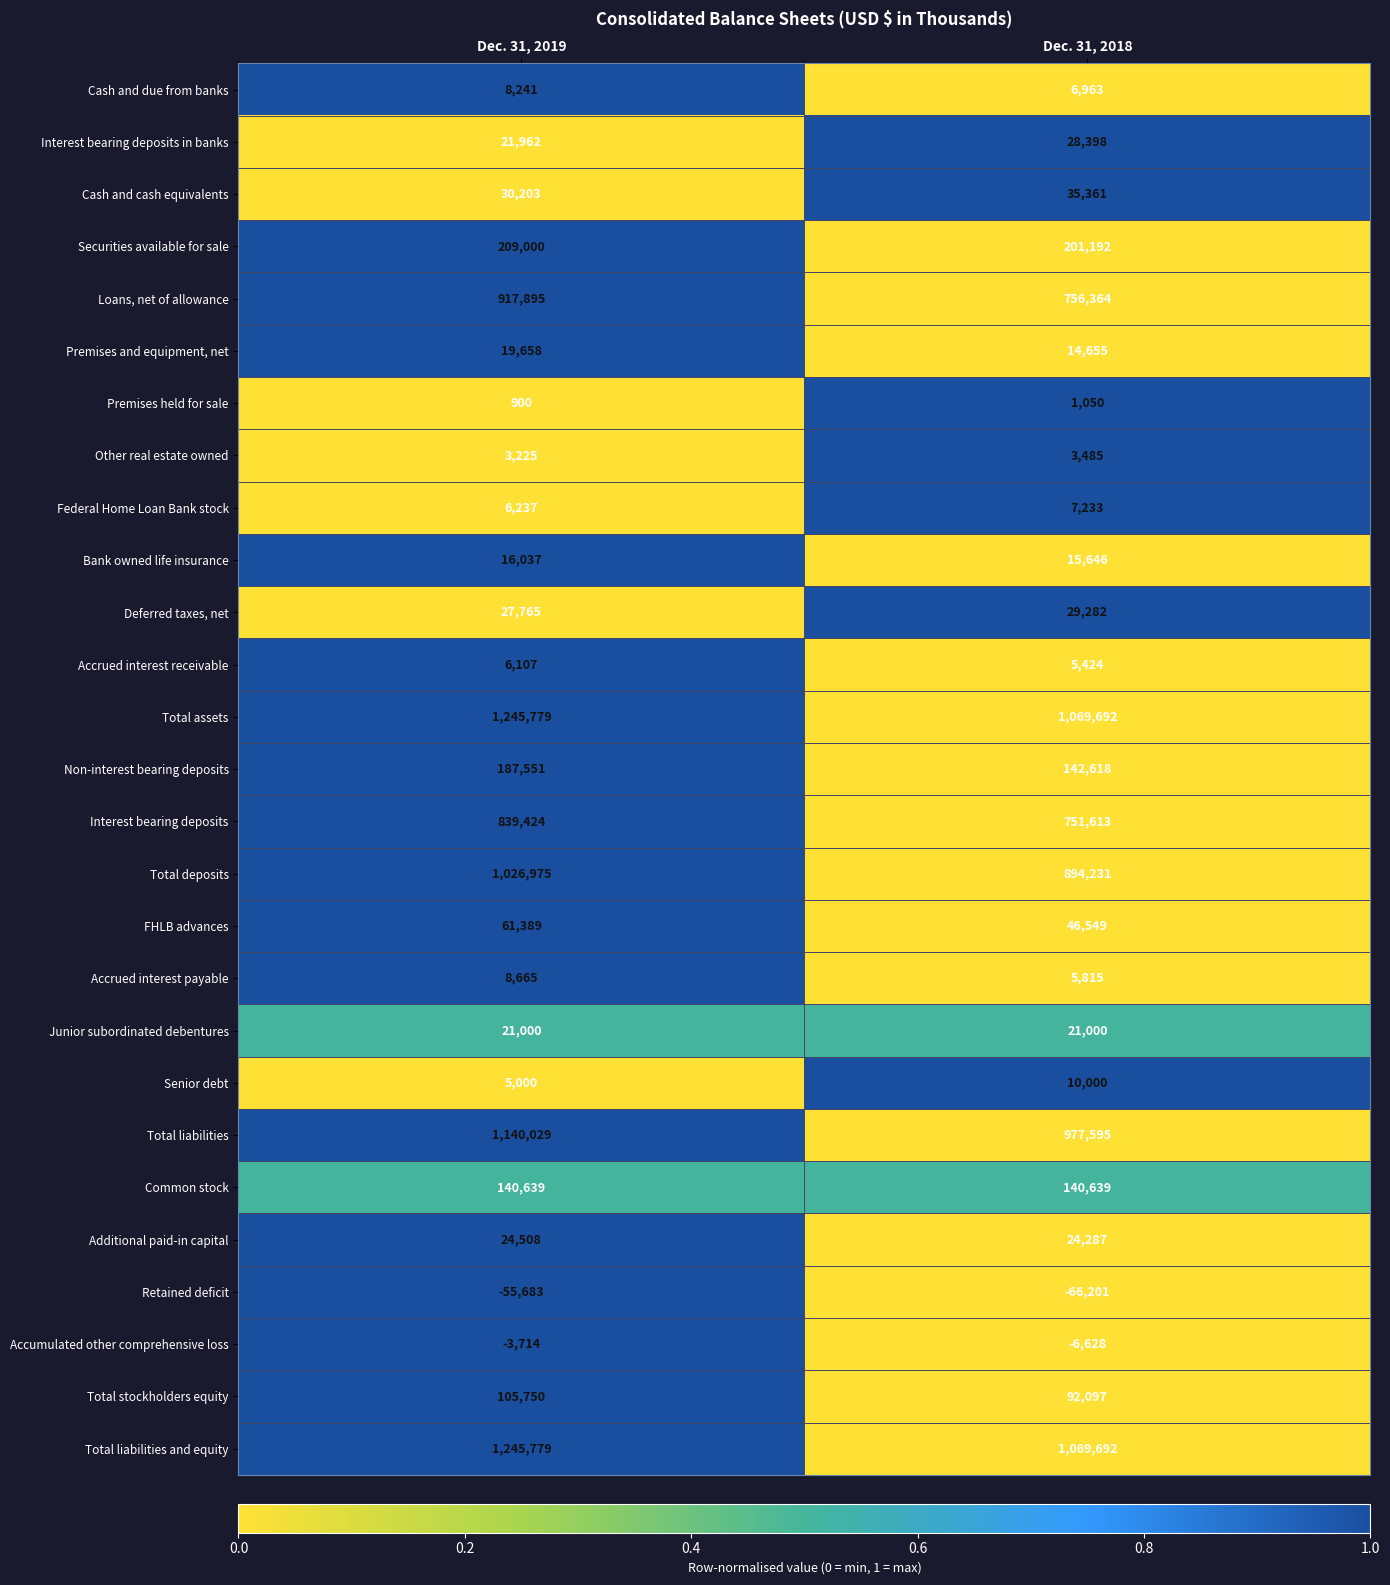

At which label is Senior debt closest to 7500?

Dec. 31, 2019